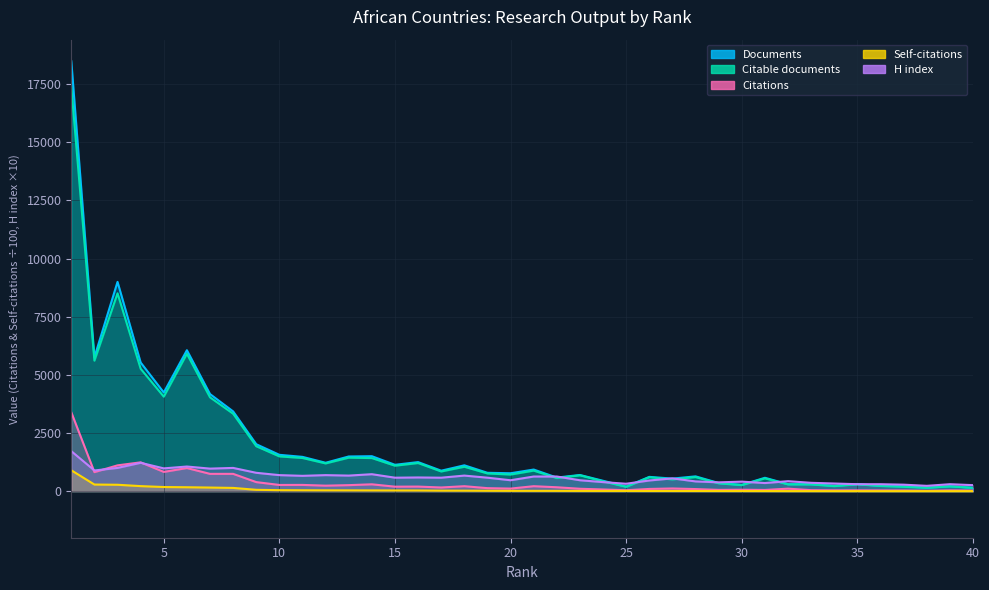

Between 9 and 28, which series saw the biggest shift?

Documents